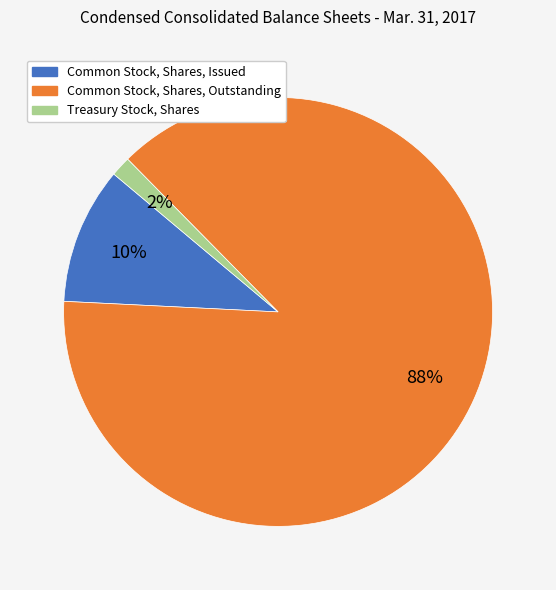

To the nearest percent, what percentage of the pie is Treasury Stock, Shares?

2%